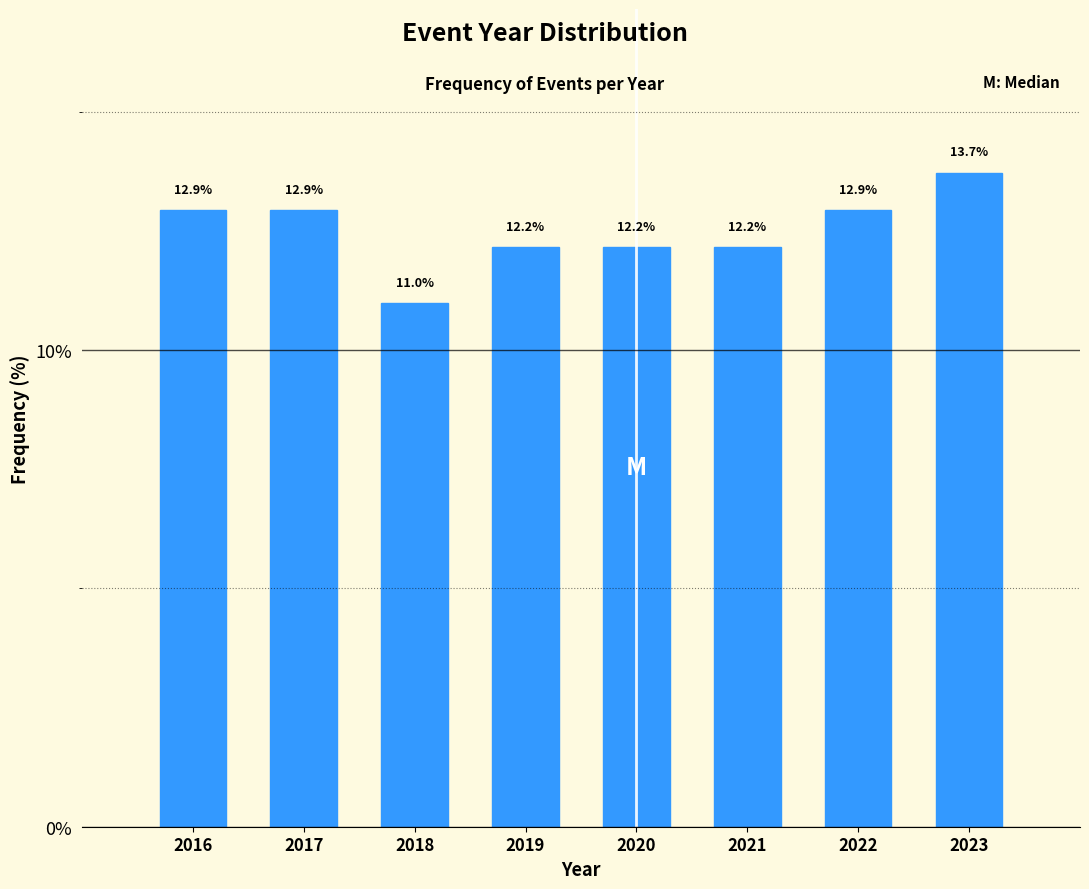

Reading left to right, list all the values displayed in this chart.

2016=12.9	2017=12.9	2018=11.0	2019=12.2	2020=12.2	2021=12.2	2022=12.9	2023=13.7